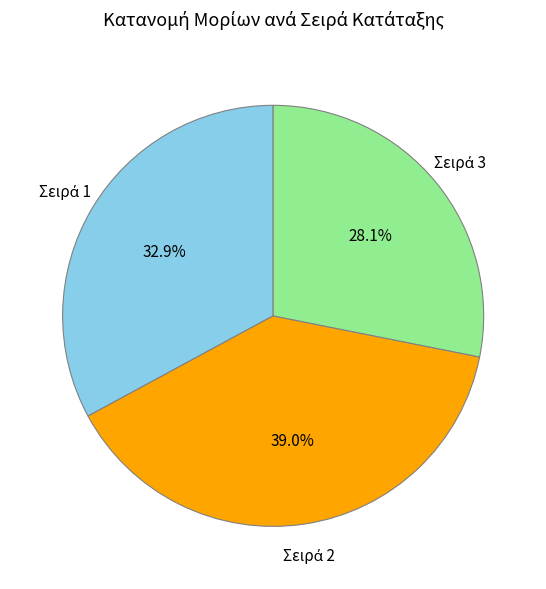

To the nearest percent, what is the average slice percentage?

33%